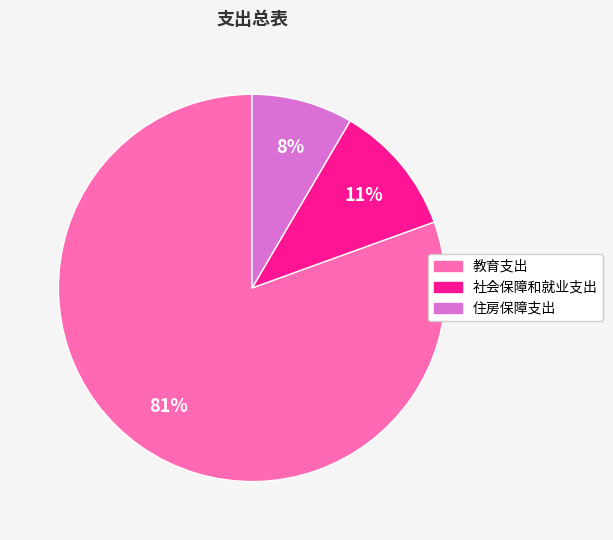

To the nearest percent, what portion does 住房保障支出 represent?

8%